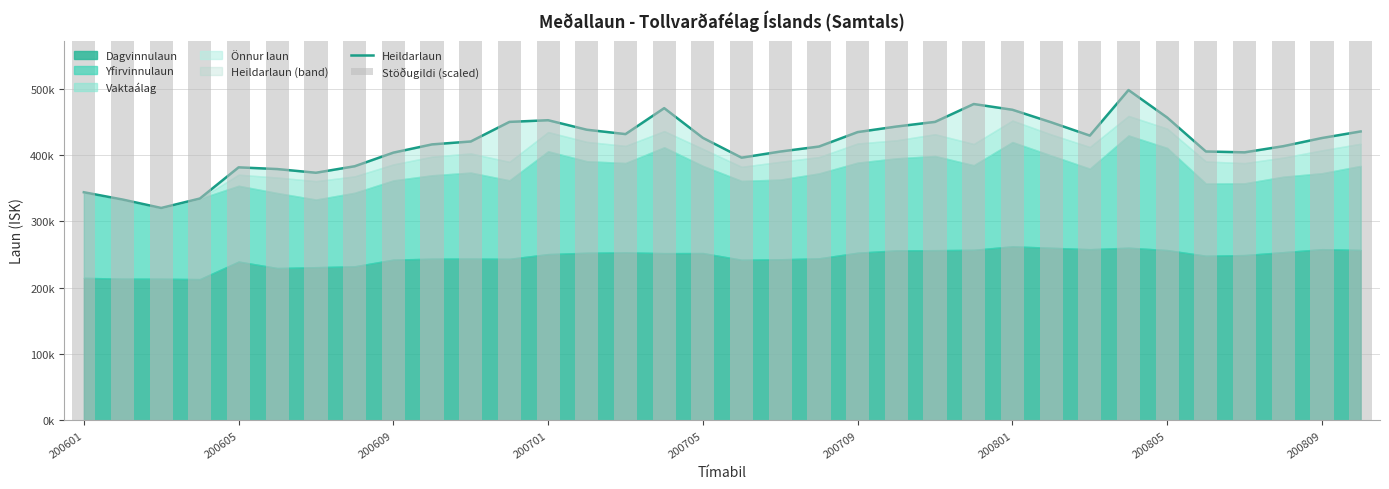

List the labels in order of Stöðugildi (scaled) value, smallest first.

200601, 15, 14, 23, 22, 13, 21, 200605, 9, 24, 12, 27, 200609, 11, 16, 10, 20, 200701, 200809, 32, 25, 26, 33, 28, 31, 19, 18, 17, 30, 29, 200709, 200805, 200801, 200705